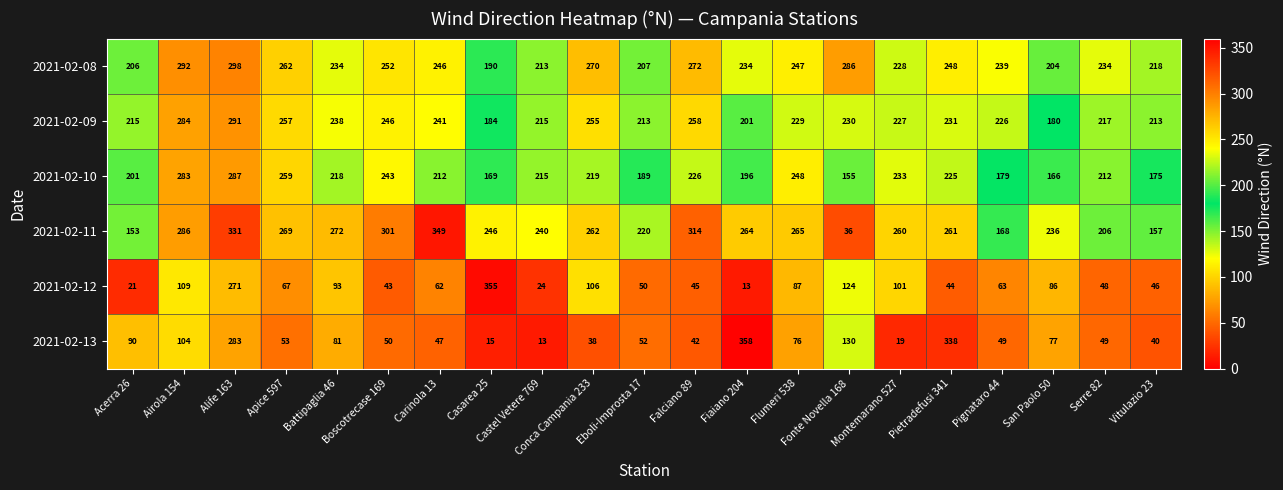

What is the difference between the highest and lowest values at Serre 82?

186